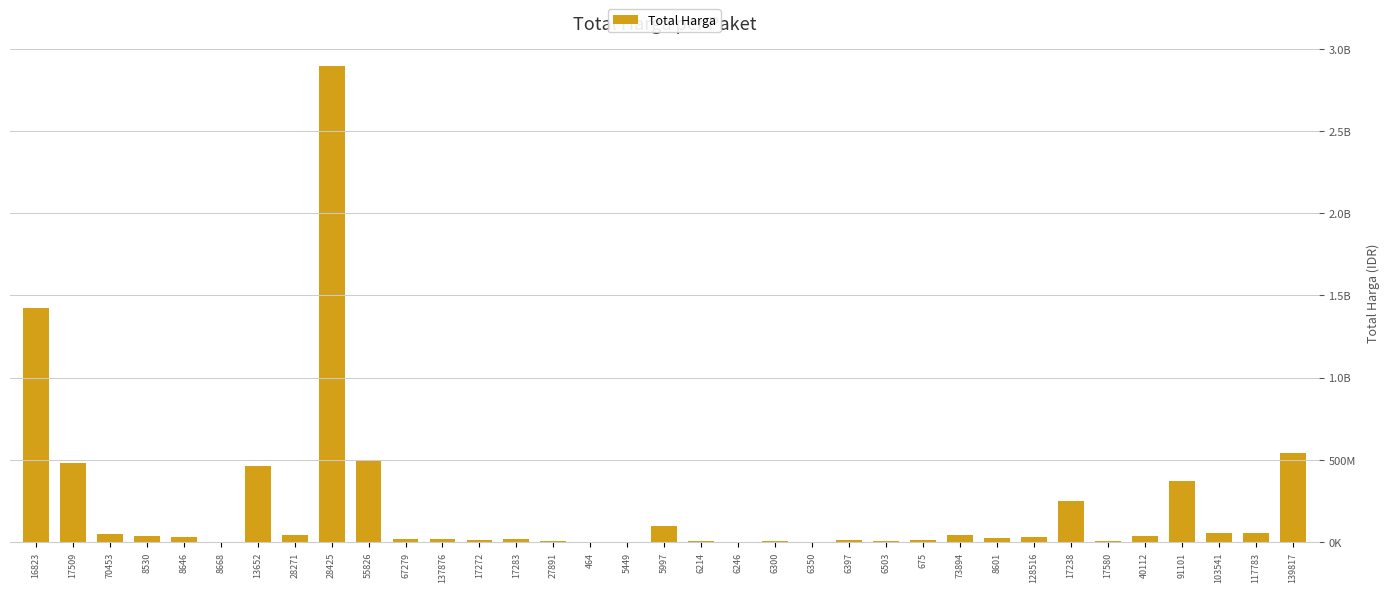

At which label does the data first exceed 27412000?

16823